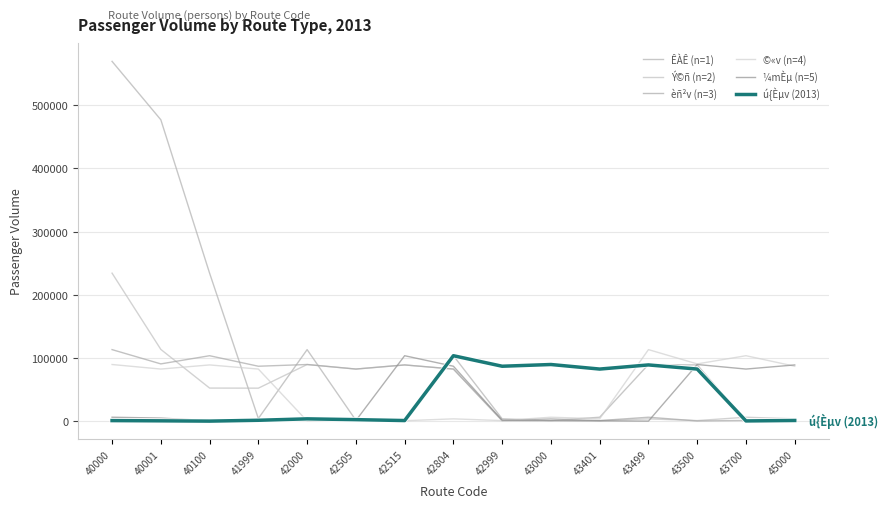

The value of Ý©ñ (n=2) at 42000 is 30915. True or false?

False